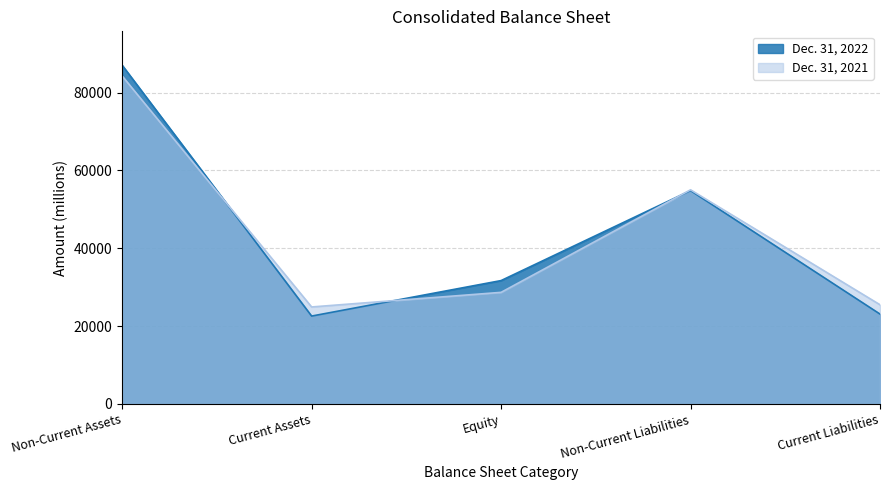

What is the lowest value of the Dec. 31, 2021 series?

24929